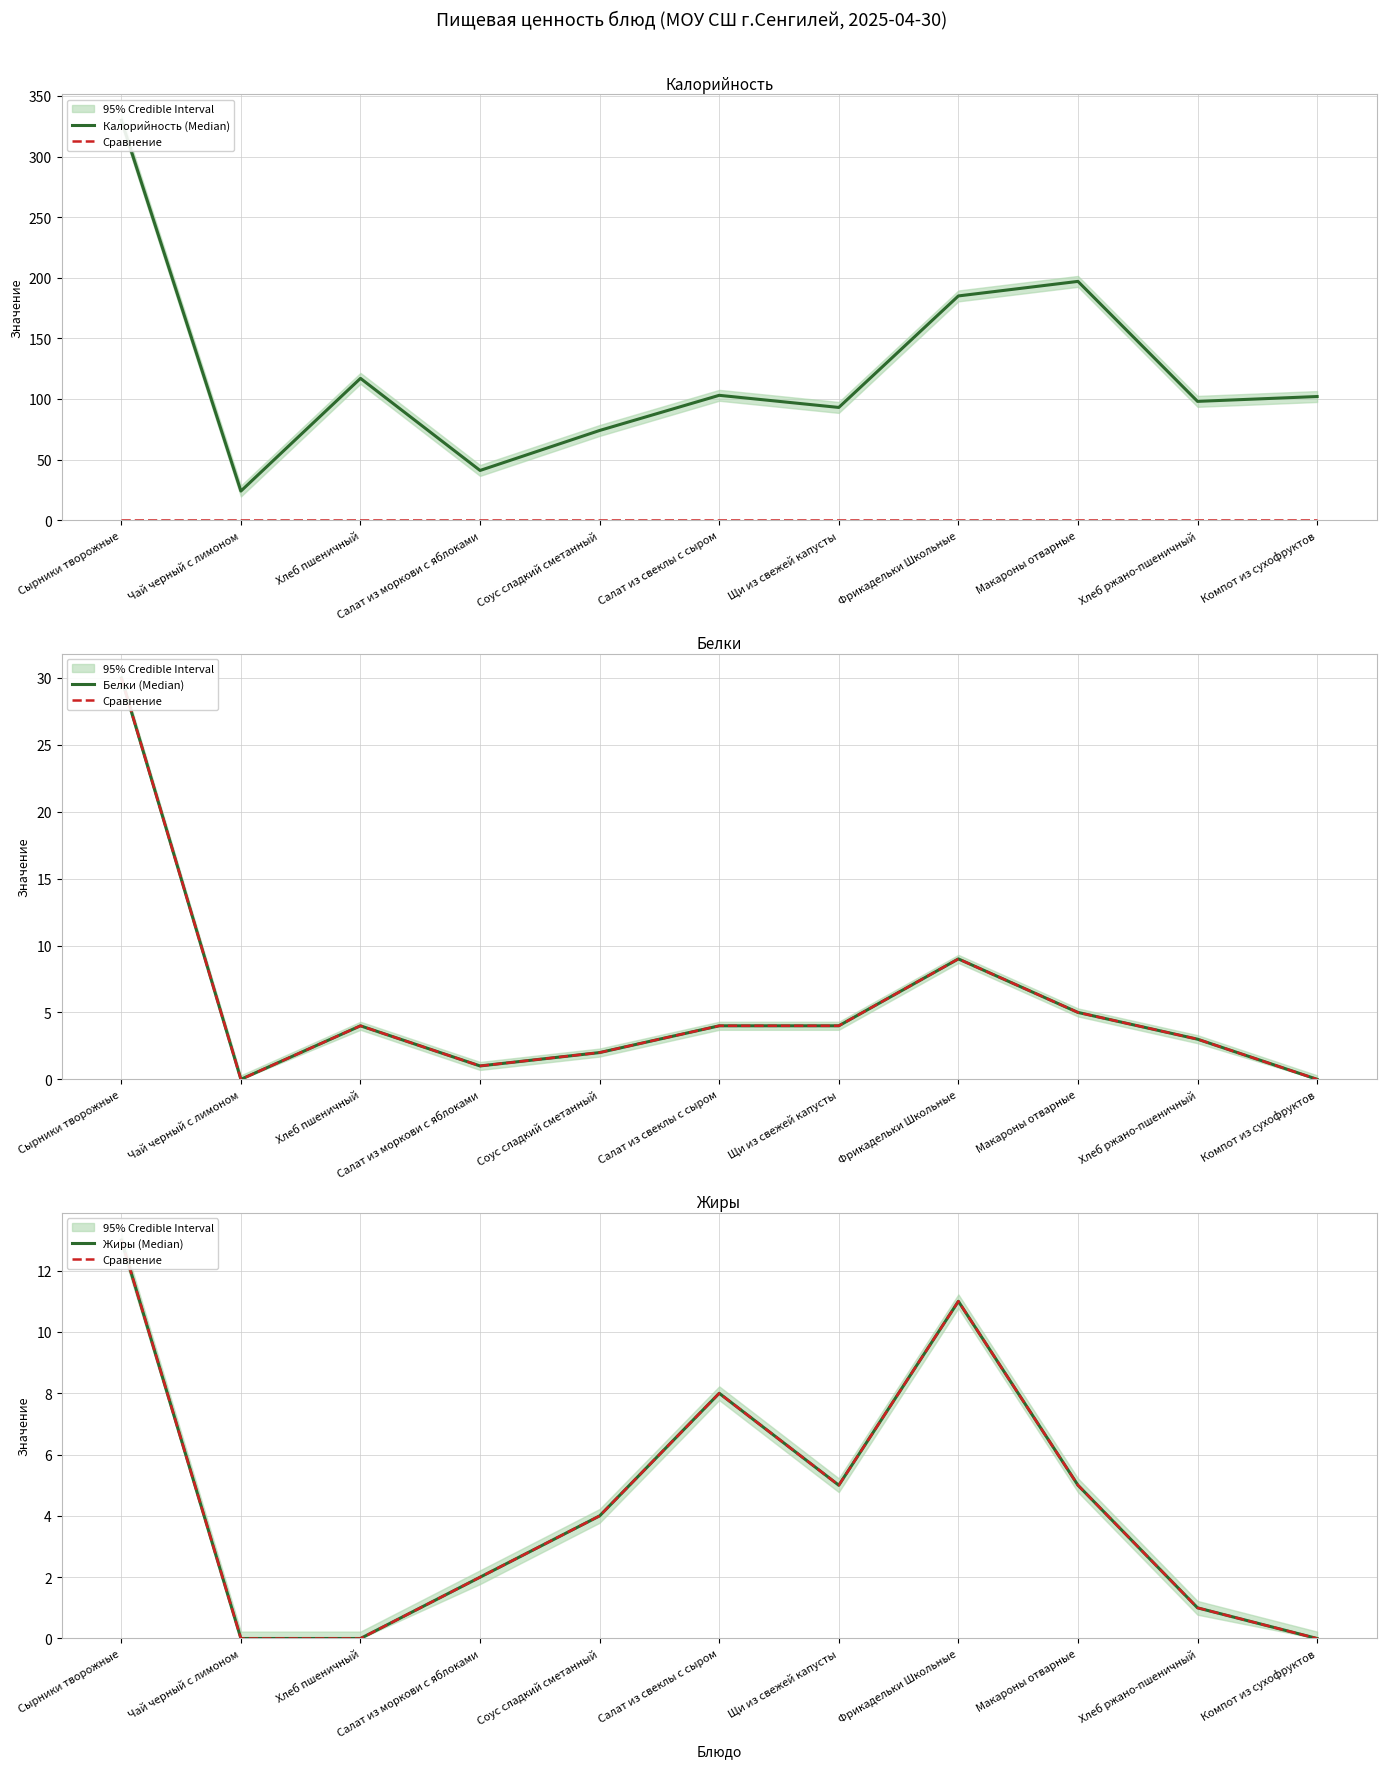

Reading left to right, what are all the values shown in this chart?

Калорийность (Median): 330	24	117	41	74	103	93	185	197	98	102
Сравнение: 13	0	0	2	4	8	5	11	5	1	0
Белки (Median): 30	0	4	1	2	4	4	9	5	3	0
Жиры (Median): 13	0	0	2	4	8	5	11	5	1	0